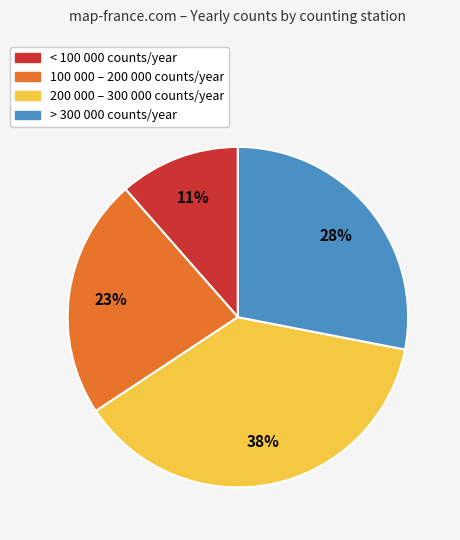

To the nearest percent, what is the average slice percentage?

25%